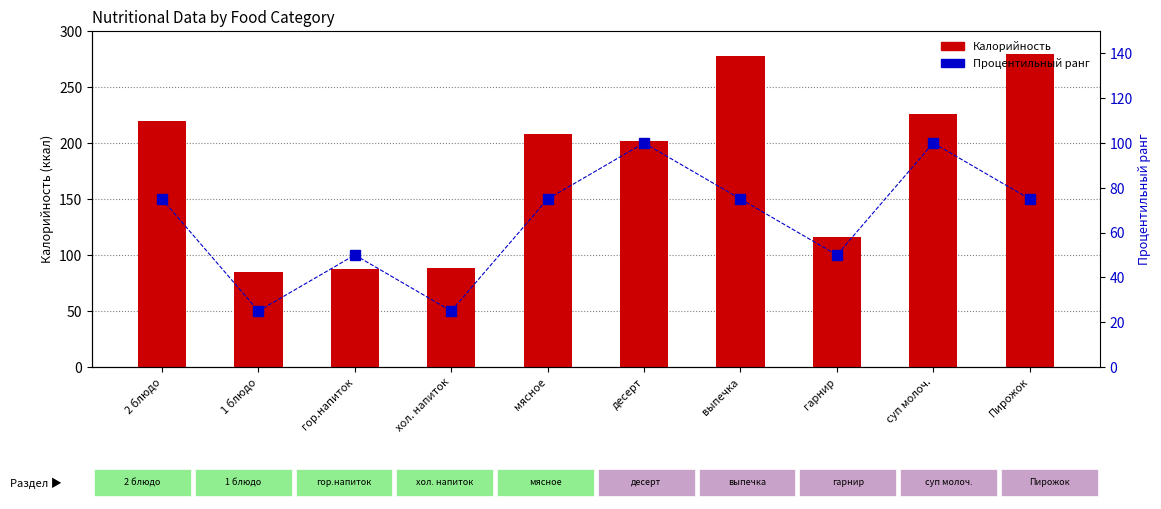

Which series has the largest total across all categories?

Калорийность